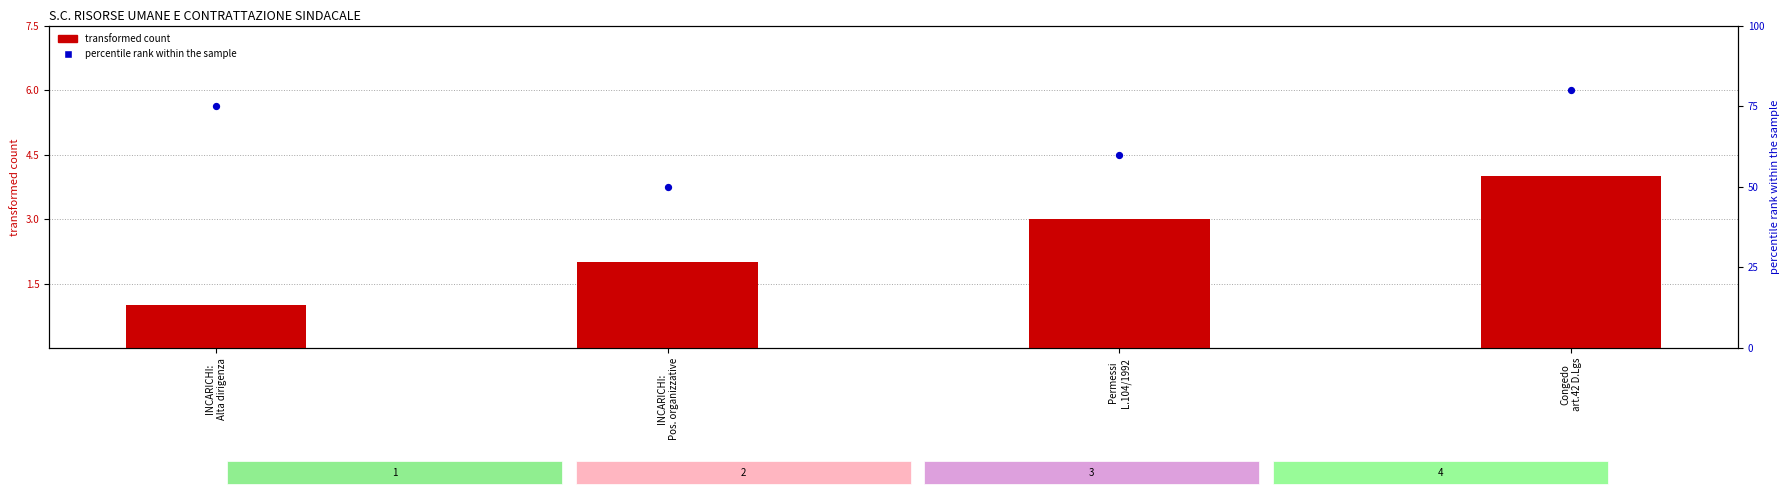

At how many categories does at least one series exceed 2?

4